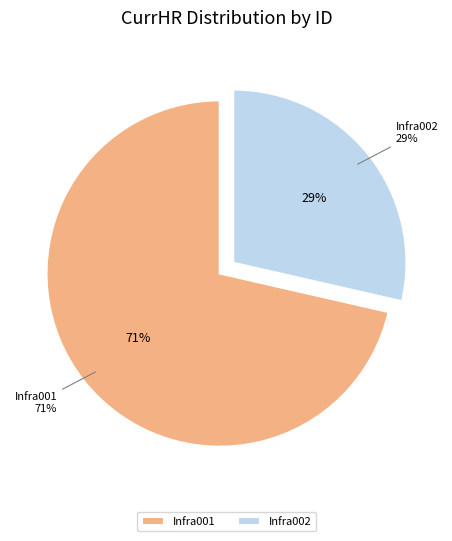

How many slices are in this pie chart?

2